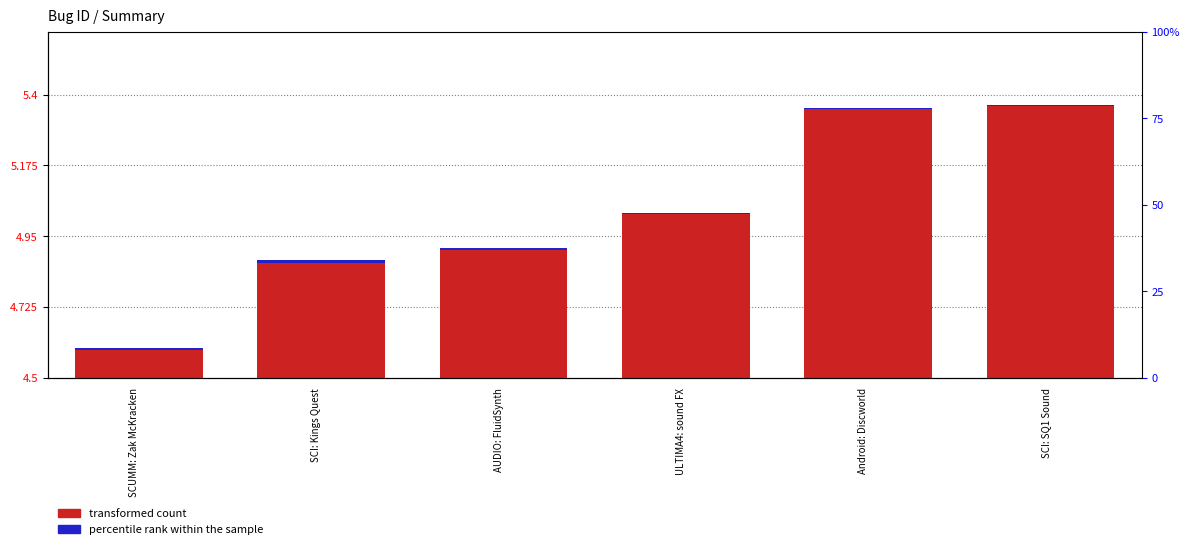

What is the difference between the maximum and minimum values in the transformed count series?

0.8